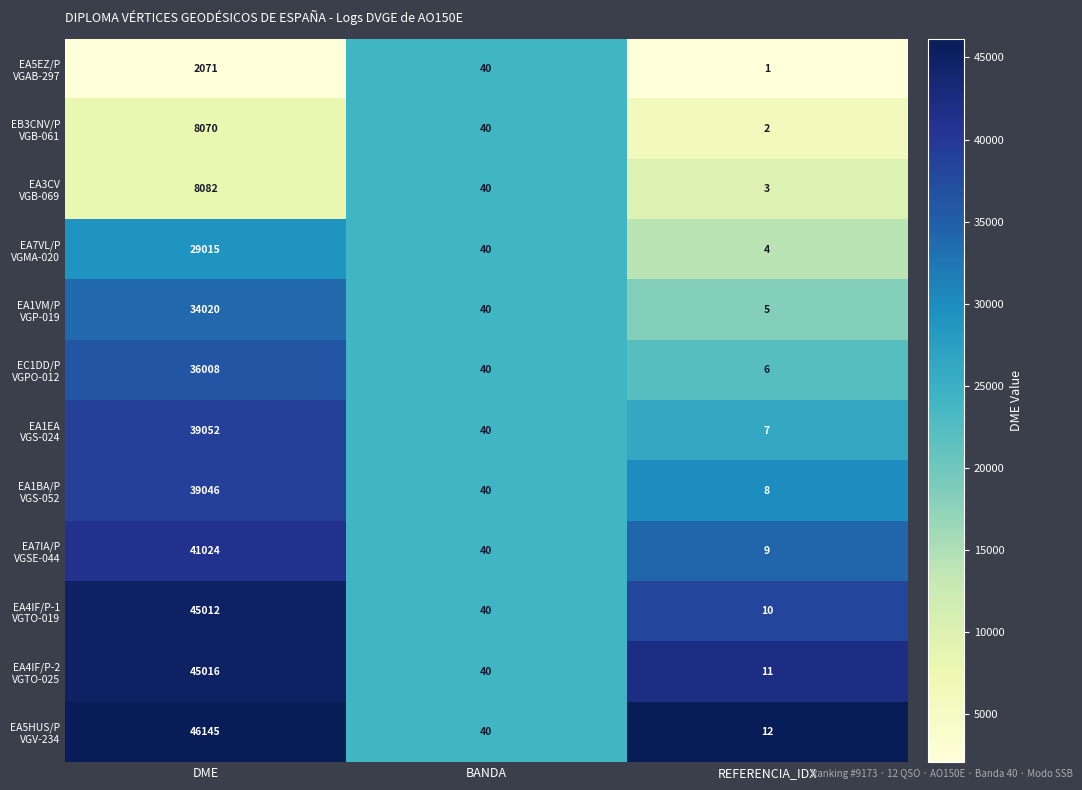

What is the maximum value shown in the chart?

46145